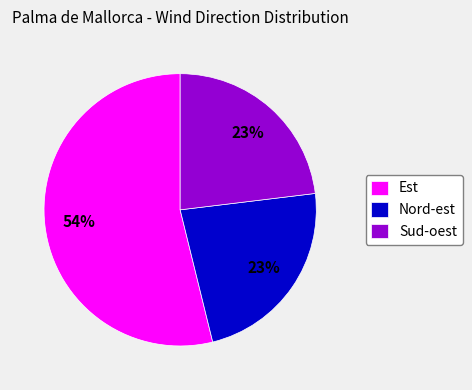

Approximately how many times larger is the value at Est compared to Sud-oest?

2.3